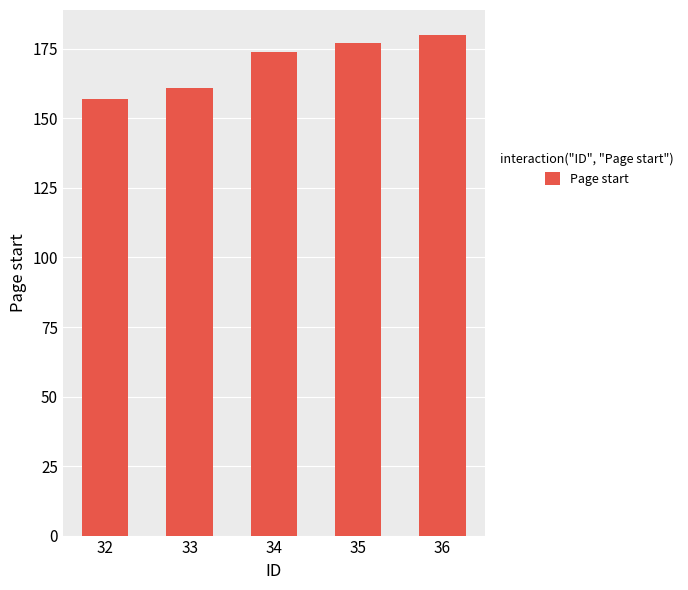

Between 35 and 32, which is larger?

35